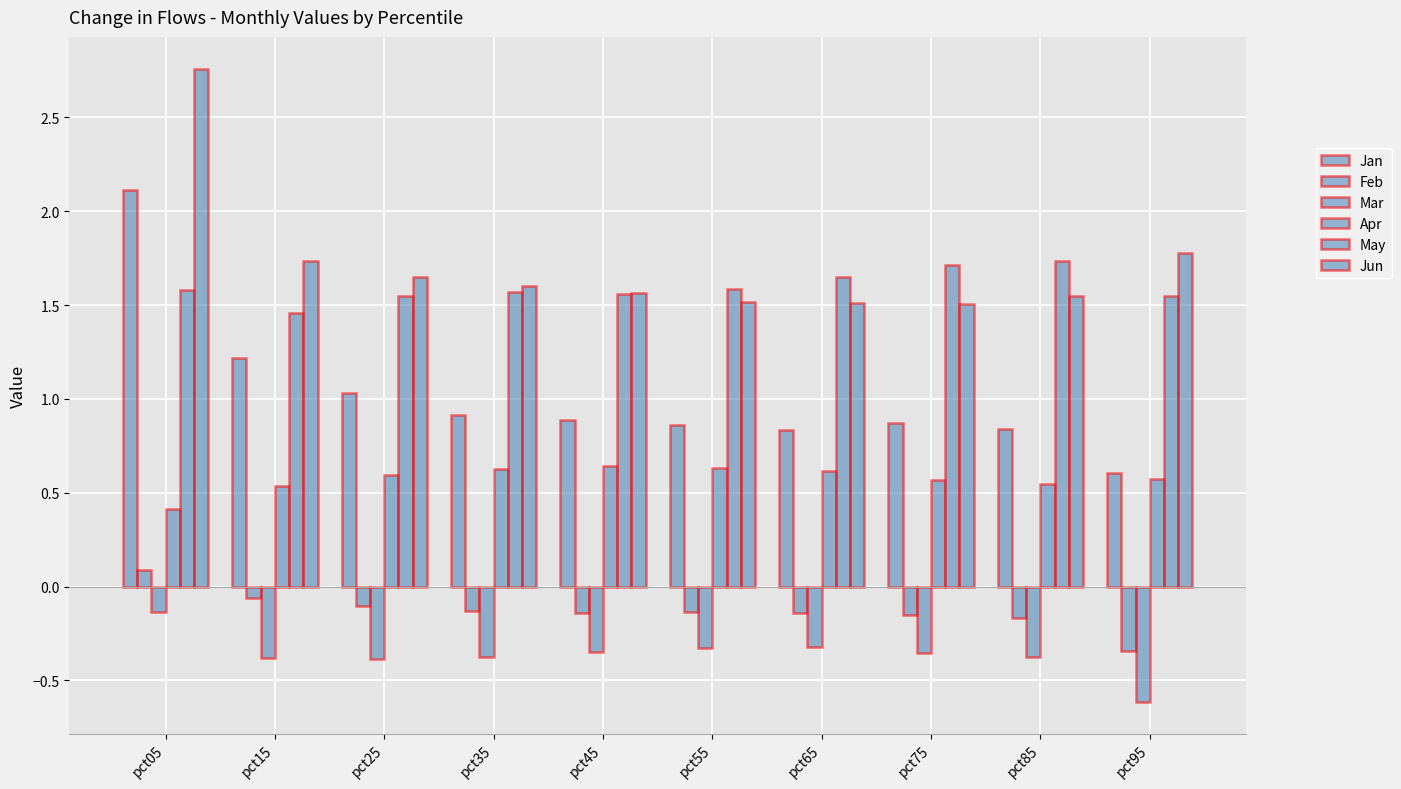

Are the bars horizontal?

No